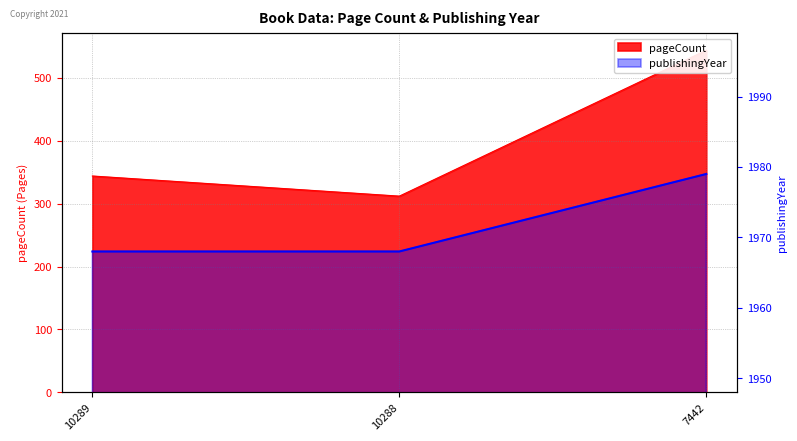

The chart shows a value of 1968 at 10289. True or false?

True